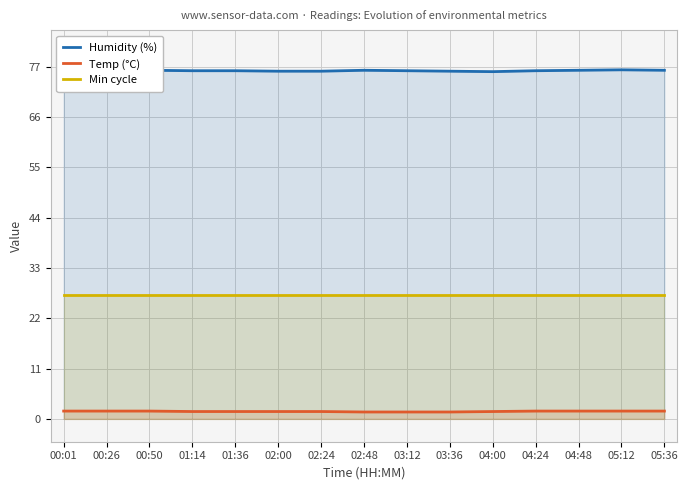

True or false: Humidity (%) and Min cycle cross at least once.

False